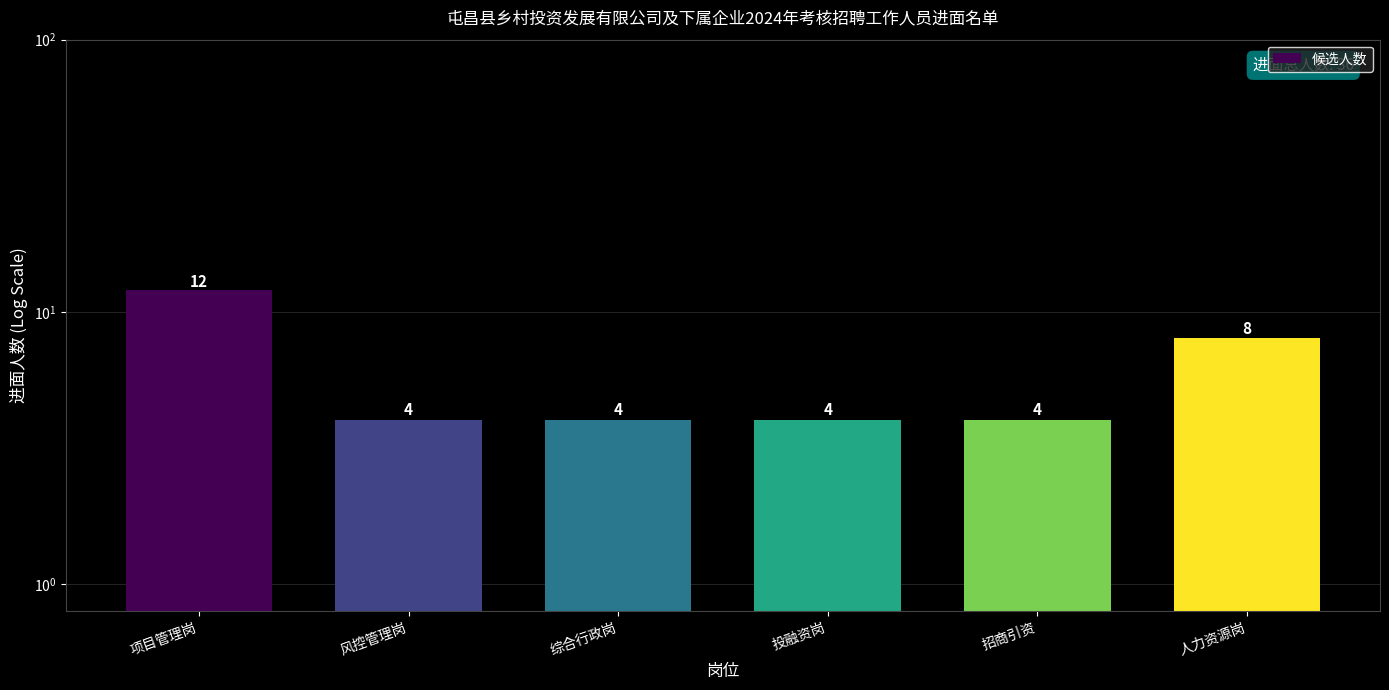

Which category has the highest value across all series?

项目管理岗